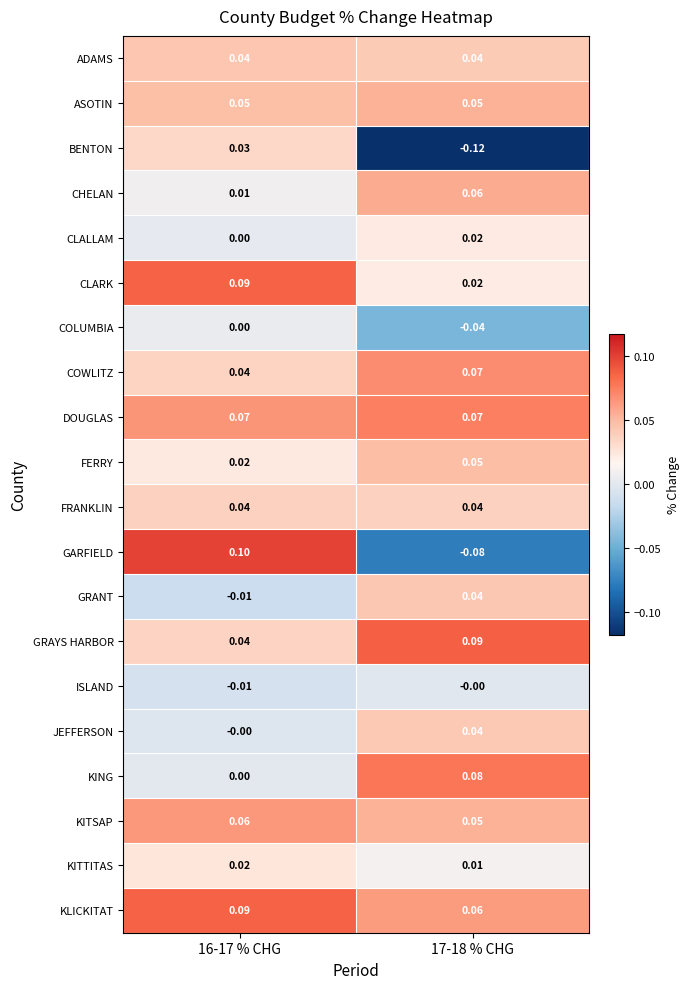

Is the value of ISLAND at 16-17 % CHG greater than the value of KITSAP at 17-18 % CHG?

No